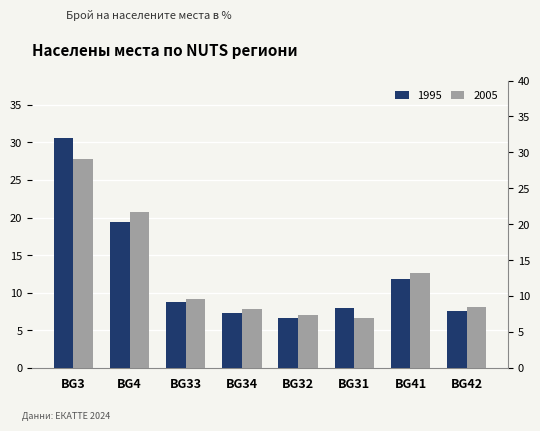

What is the difference between the second highest and minimum values in the 1995 series?

12.7